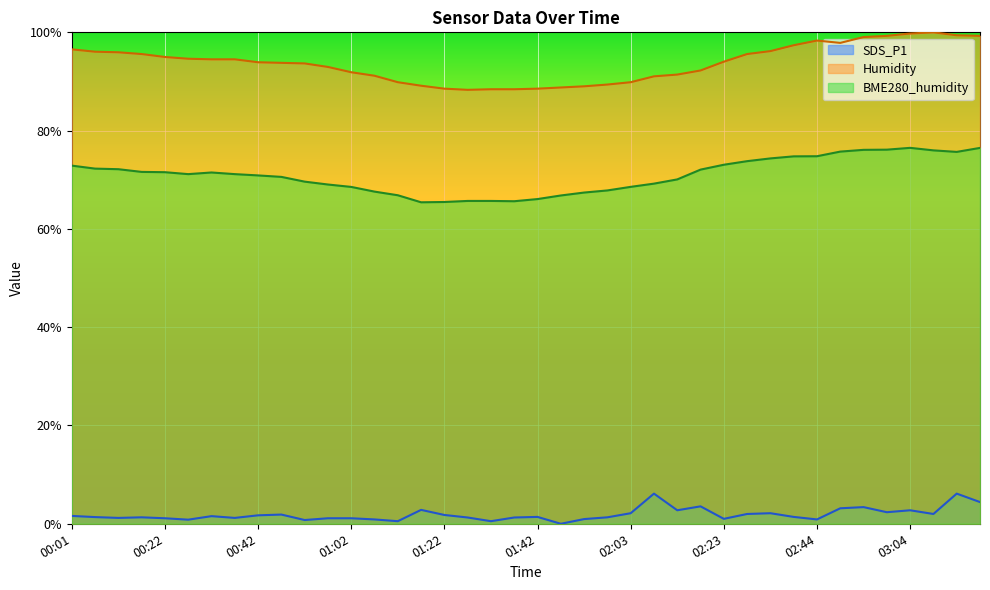

At which label is SDS_P1 closest to 3?

02:49